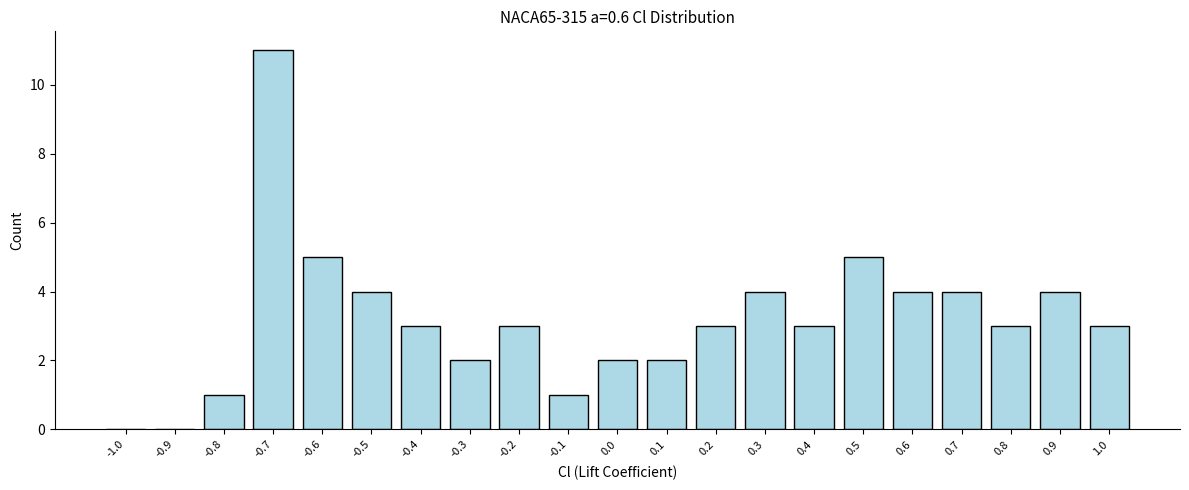

Reading right to left, what are all the values shown in this chart?

1.0=3	0.9=4	0.8=3	0.7=4	0.6=4	0.5=5	0.4=3	0.3=4	0.2=3	0.1=2	0.0=2	-0.1=1	-0.2=3	-0.3=2	-0.4=3	-0.5=4	-0.6=5	-0.7=11	-0.8=1	-0.9=0	-1.0=0